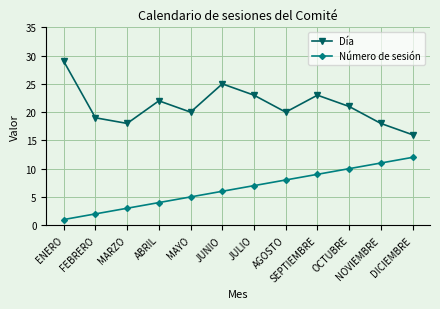

Rank the series by their average value, from lowest to highest.

Número de sesión, Día